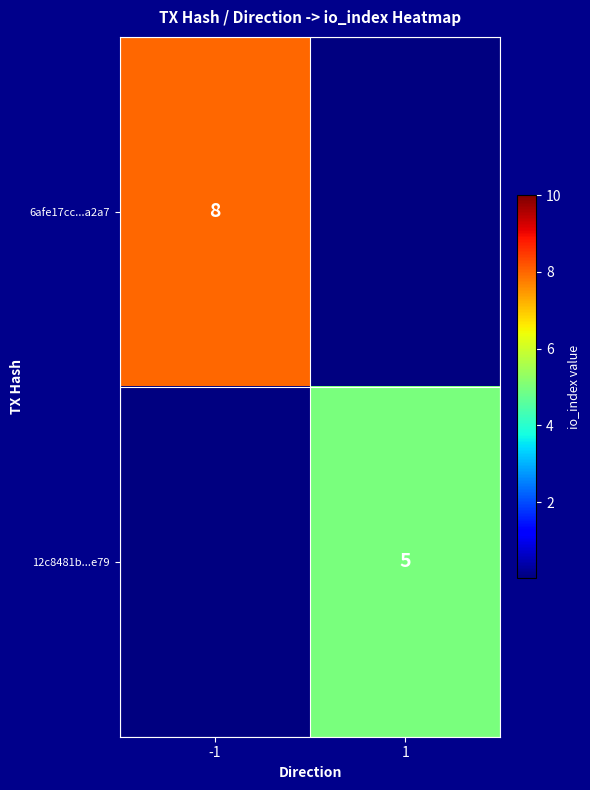

The 12c8481b...e79 series shows 7 at 1. True or false?

False